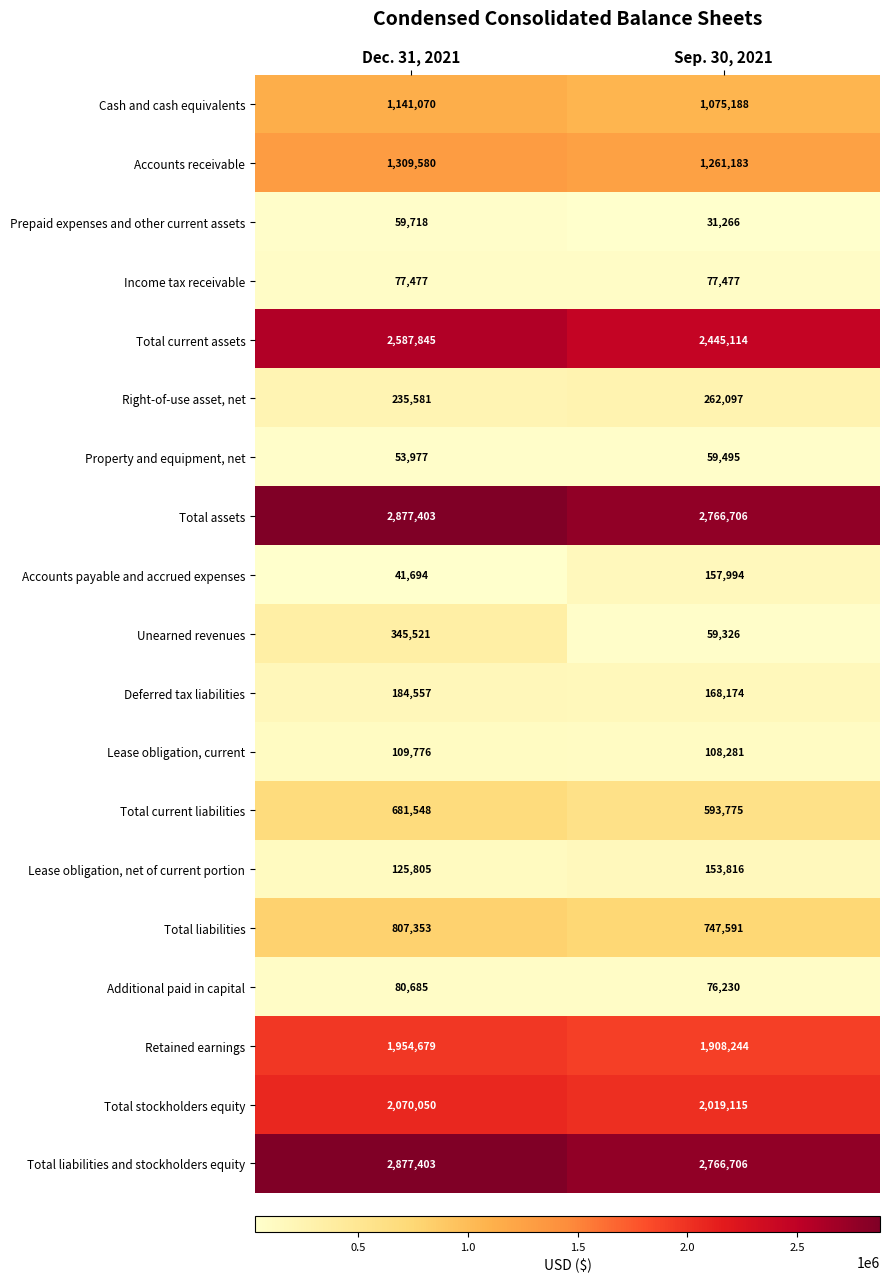

True or false: Accounts payable and accrued expenses has a value of 41694 at Dec. 31, 2021.

True